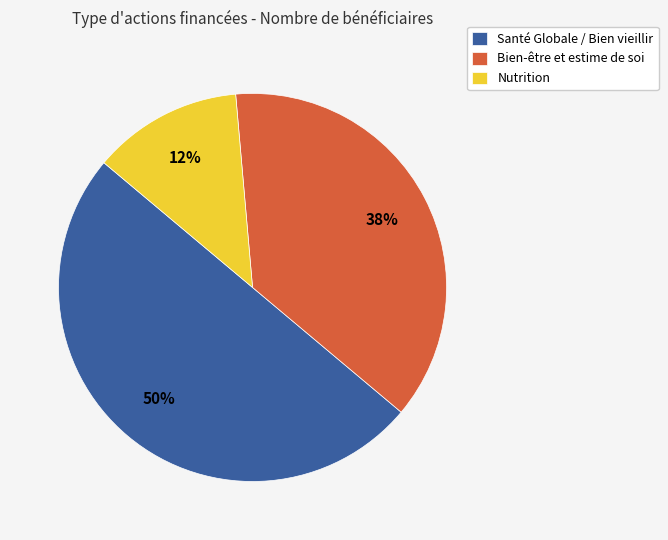

Which slice is the largest?

Santé Globale / Bien vieillir